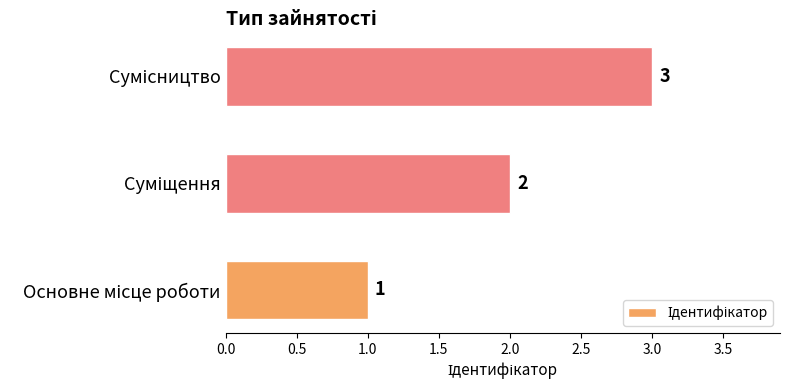

How many values are between 1 and 3?

3